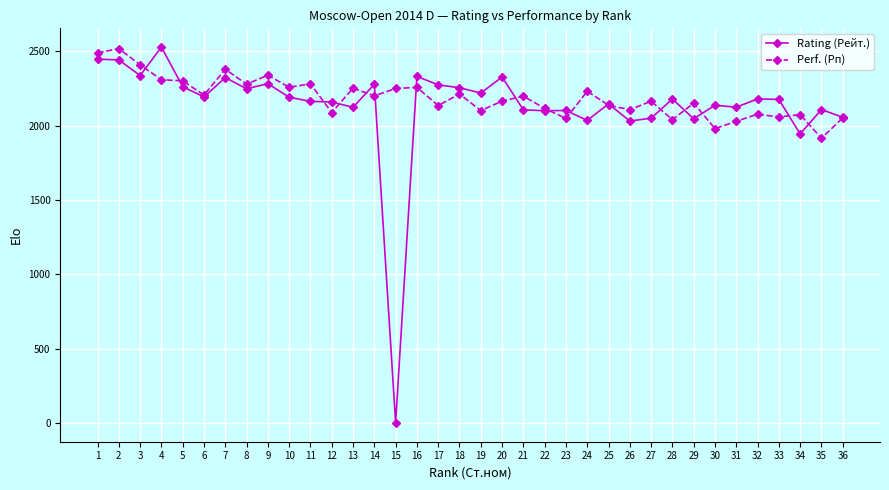

The Perf. (Рп) series shows 1009 at 27. True or false?

False